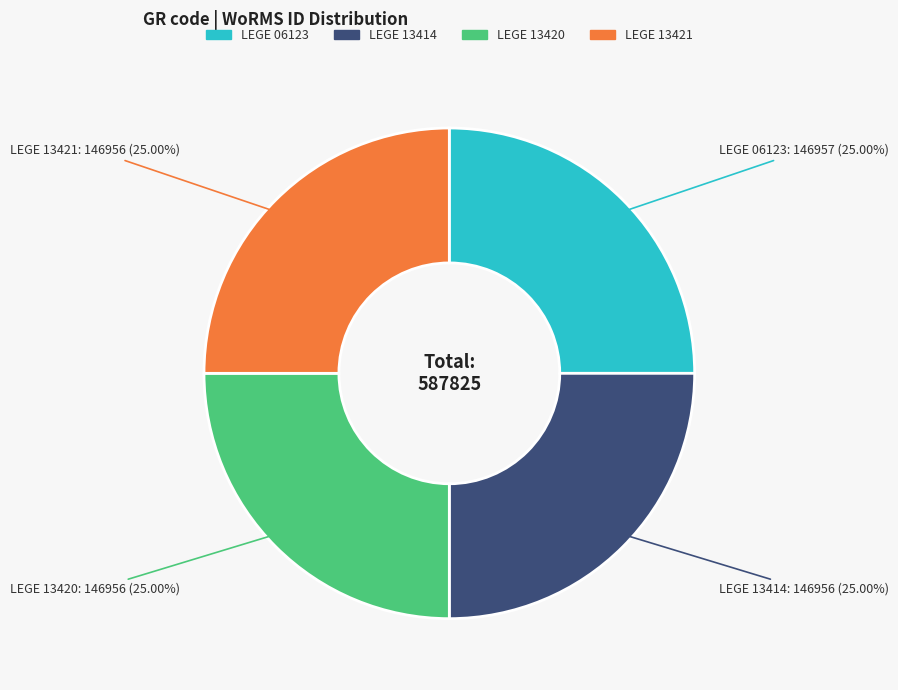

Approximately how many times larger is the value at LEGE 13421 compared to LEGE 13420?

1.0